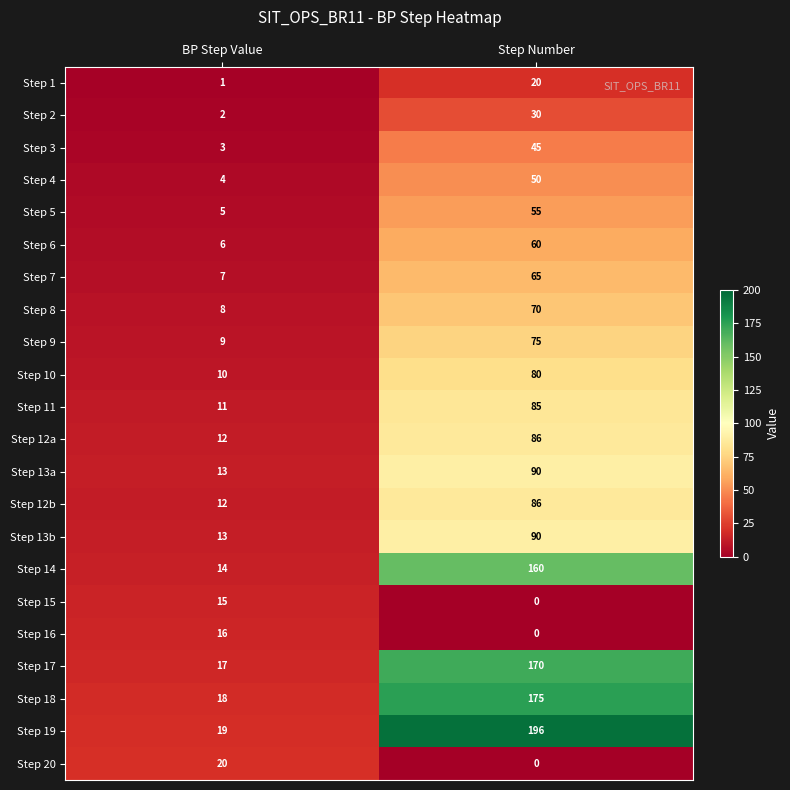

How many data points does each series have?

2